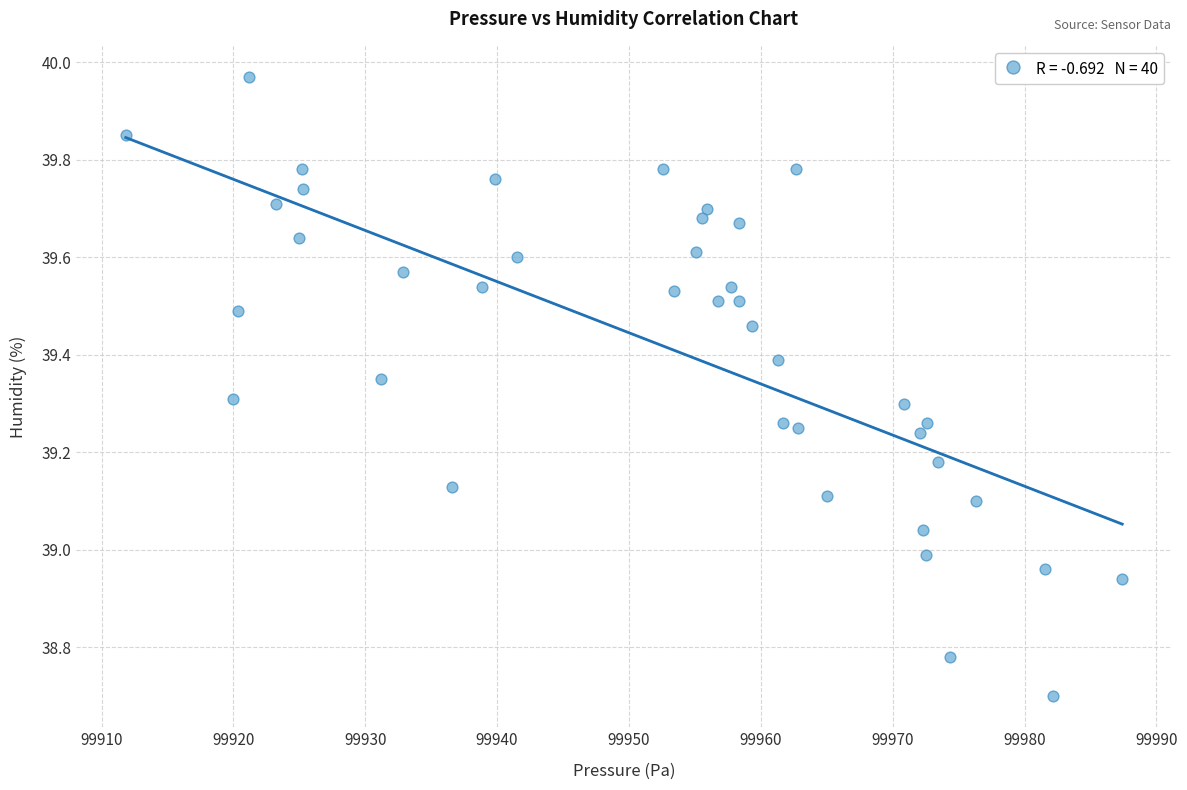

What is the range of Y values (max minus min)?

1.3